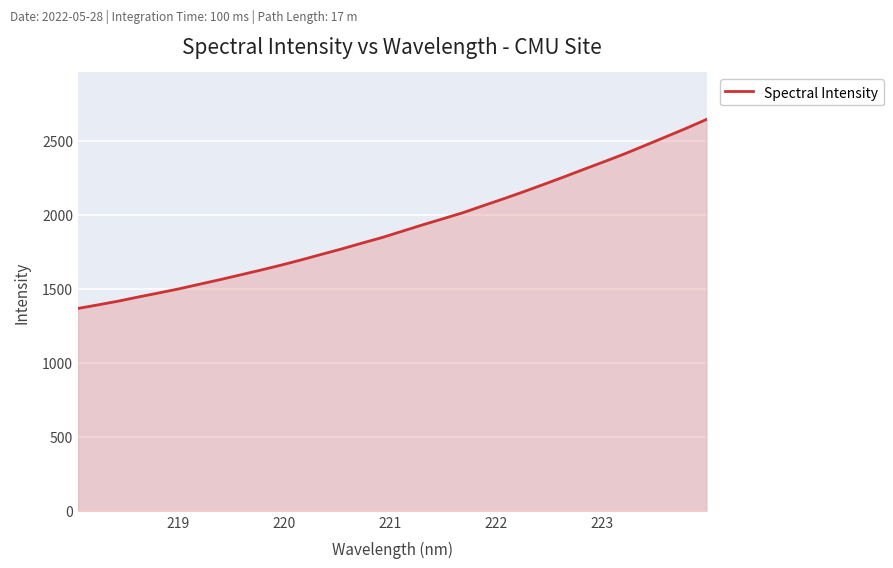

What is the difference between the maximum and minimum values?

1276.3